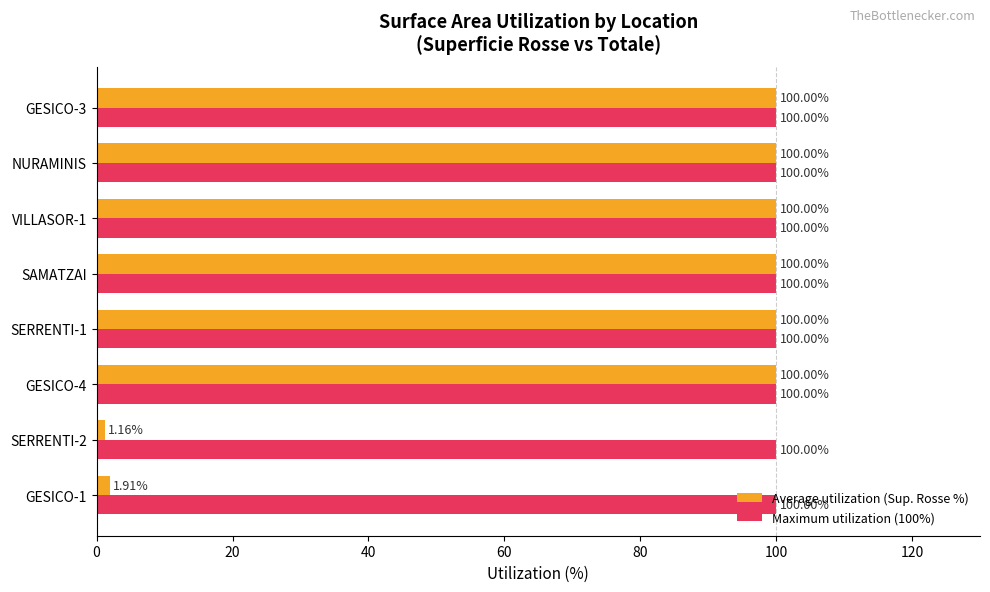

What is the sum of all Average utilization (Sup. Rosse %) values?

603.1